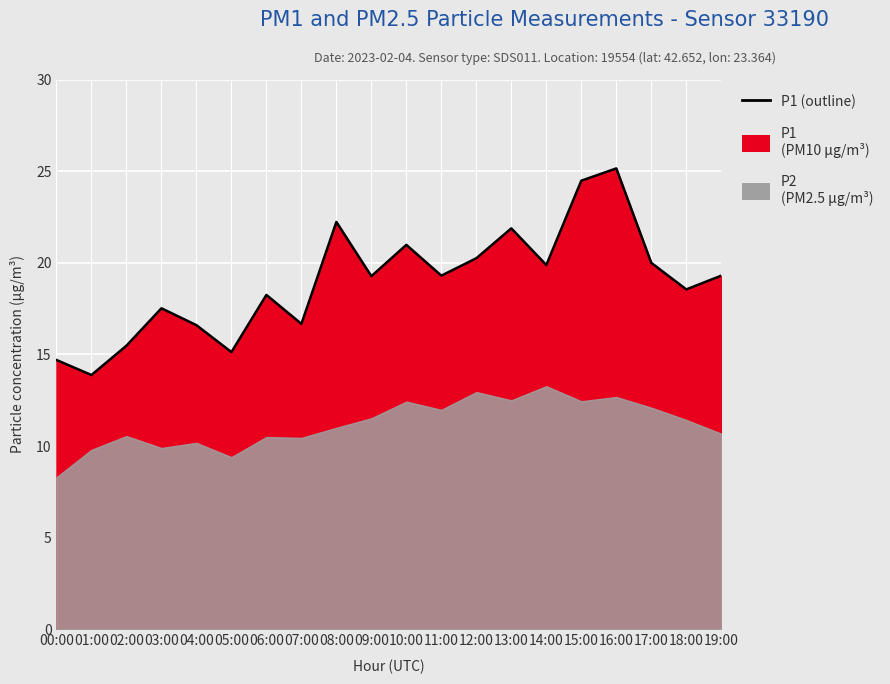

What position from the right is 14:00?

6